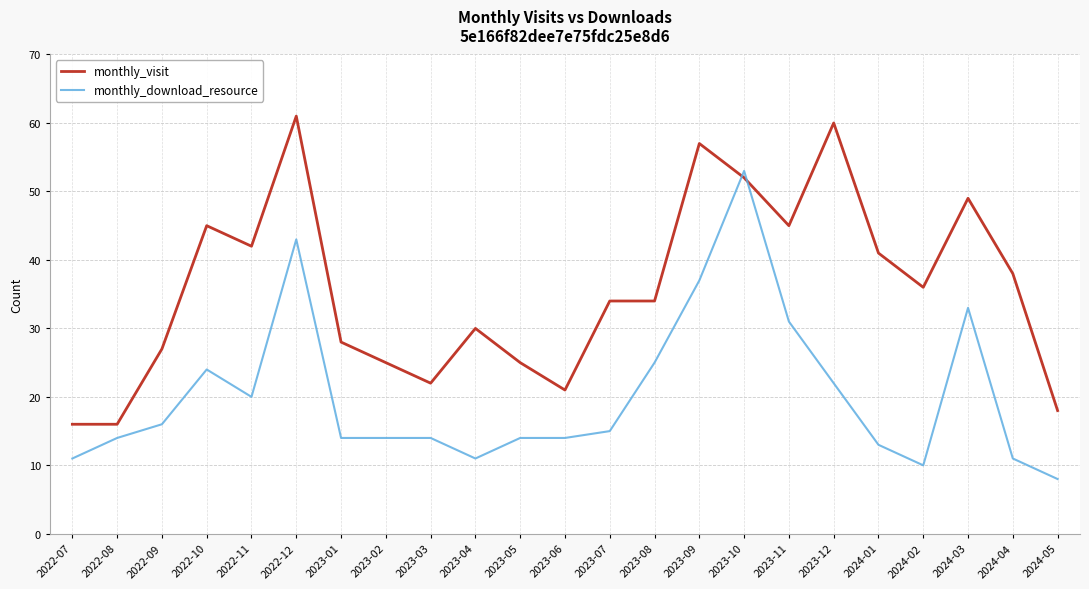

At how many categories does at least one series exceed 19?

20